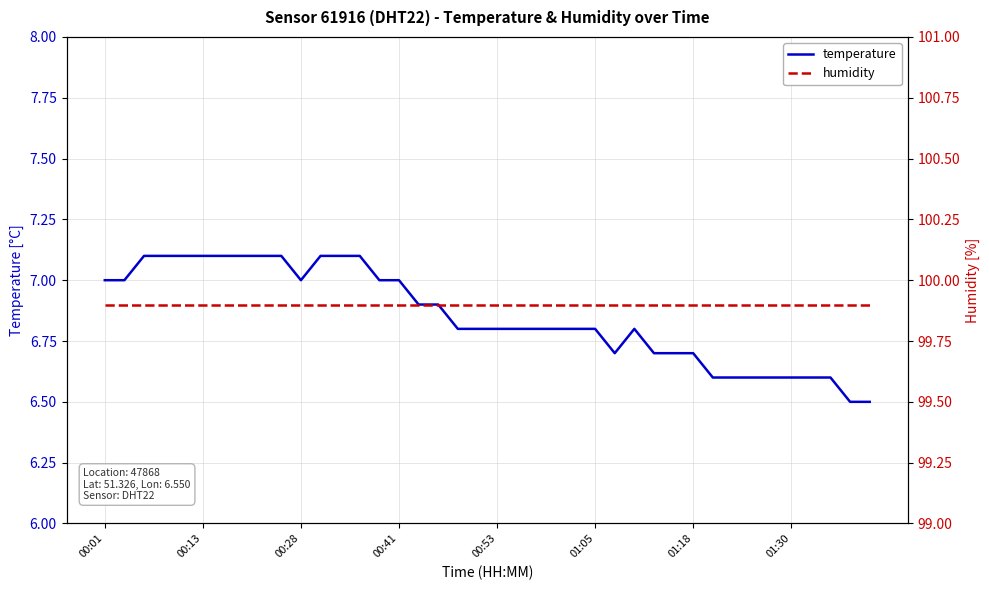

What is the highest value of the humidity series?

99.9